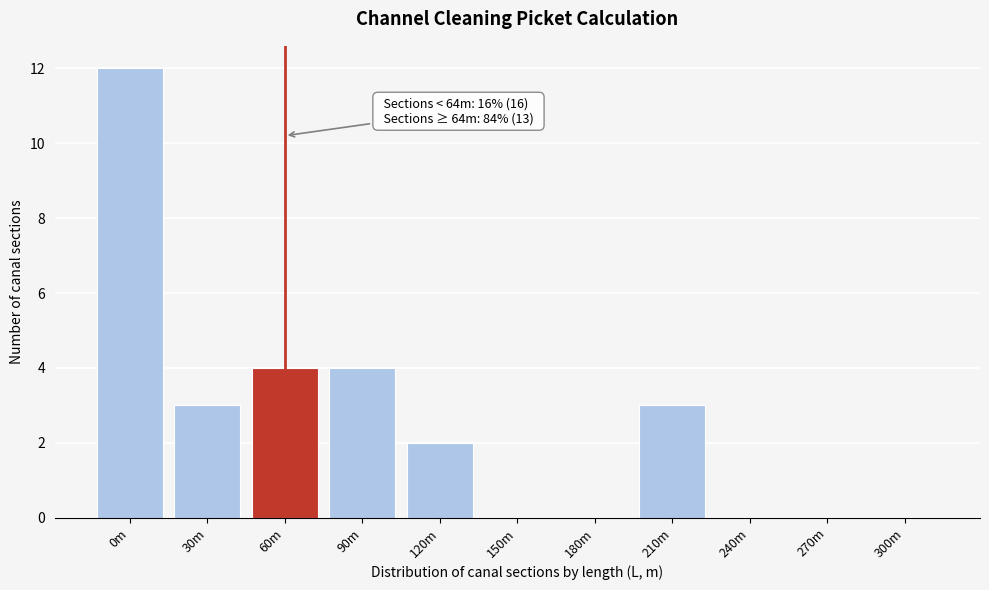

Reading left to right, what are all the values shown in this chart?

0m=12	30m=3	60m=4	90m=4	120m=2	150m=0	180m=0	210m=3	240m=0	270m=0	300m=0